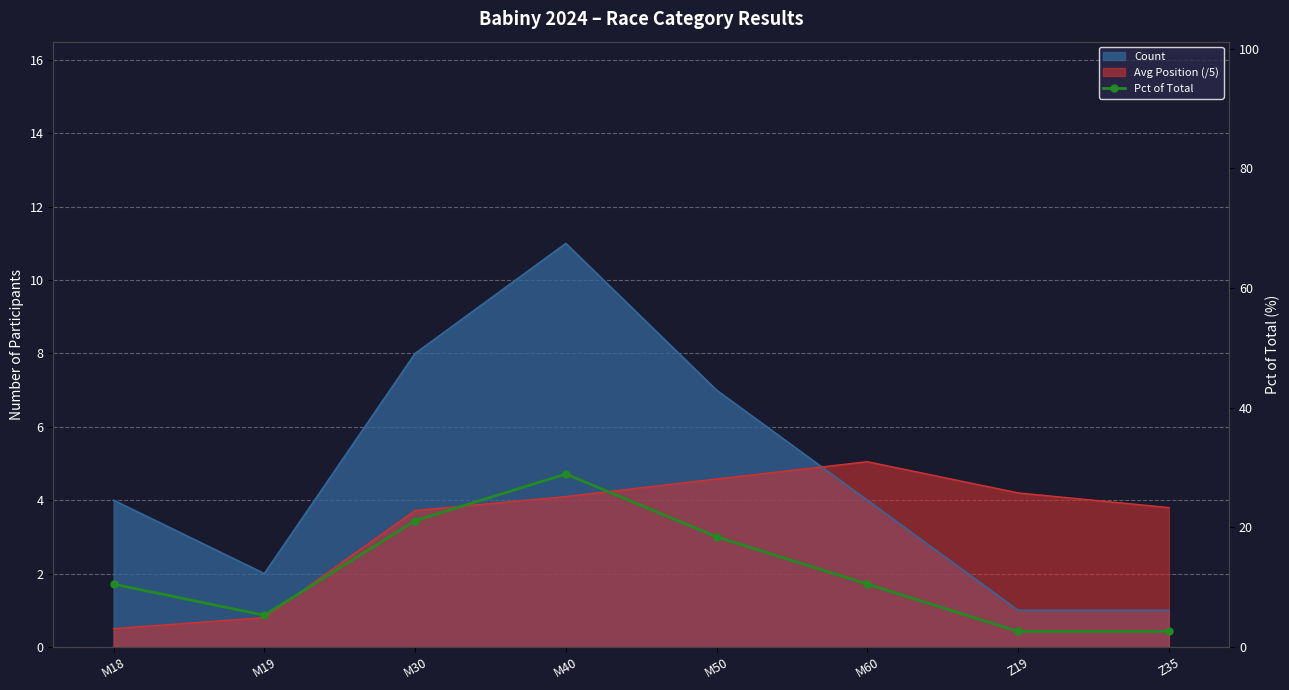

Approximately how many times larger is the value at M18 compared to Z35?

4.0